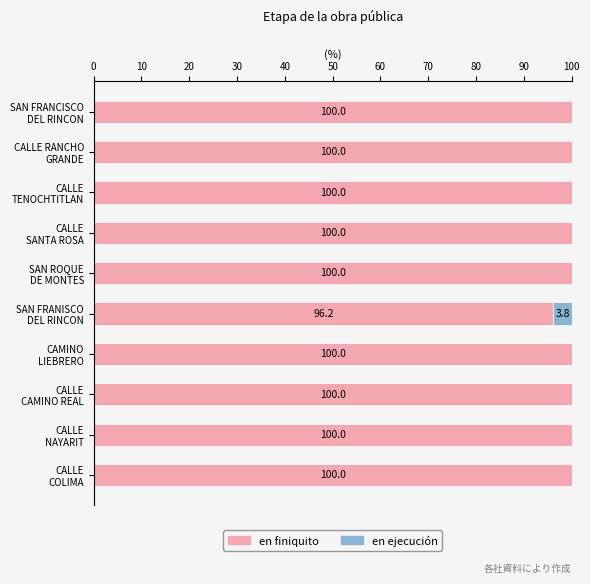

What is the maximum value for en finiquito?

100.0